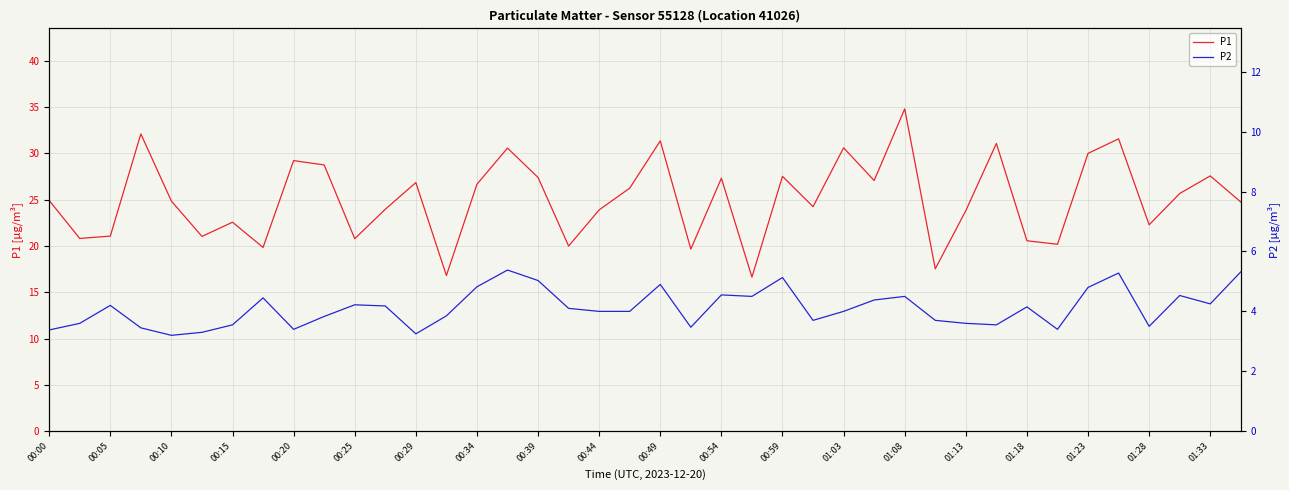

The P1 series shows 56.1 at 00:49. True or false?

False